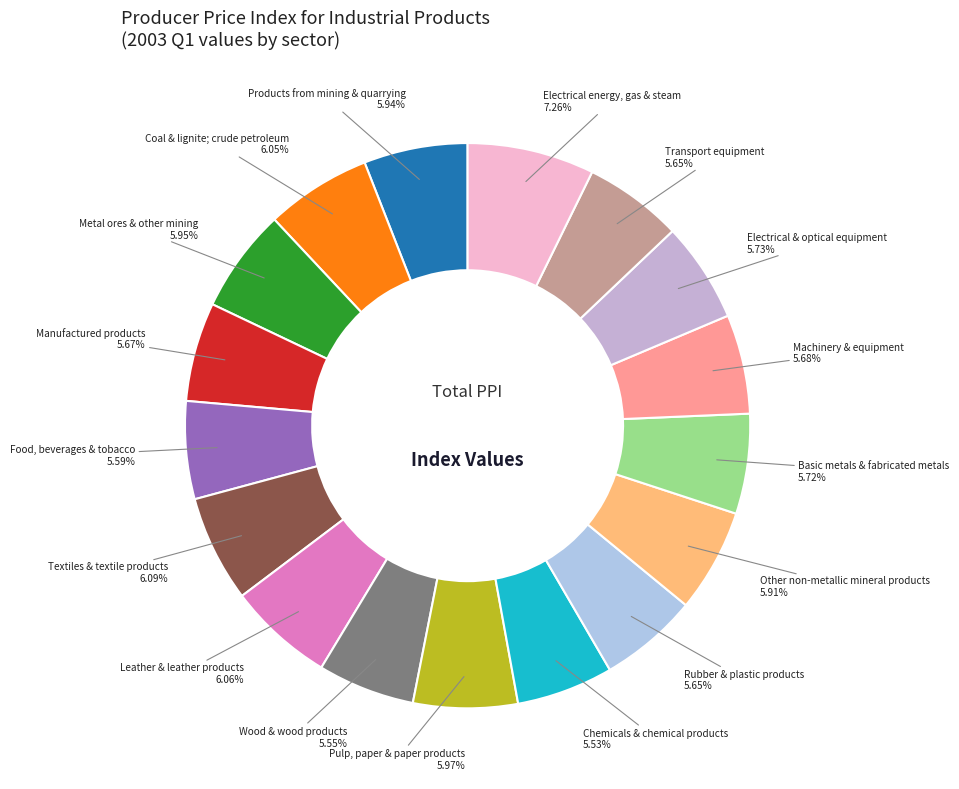

Is there a majority slice in this chart?

No